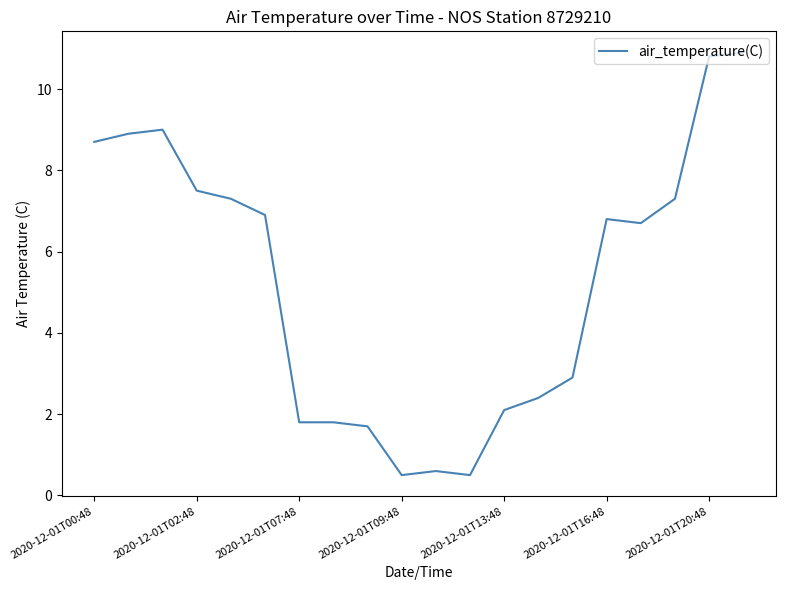

What is the difference between the maximum and minimum values?

10.4